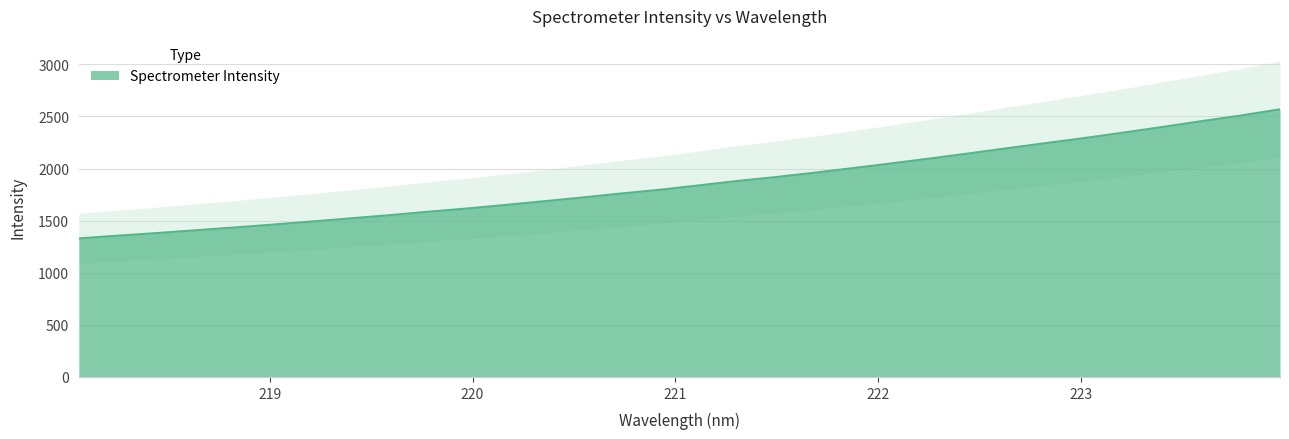

Reading left to right, what are all the values shown in this chart?

1329.8	1355.6	1380.5	1407.3	1434.0	1462.1	1491.5	1521.9	1552.1	1585.1	1616.3	1650.4	1686.4	1722.7	1760.9	1797.0	1838.8	1881.3	1919.1	1960.9	2005.5	2051.1	2098.6	2146.9	2197.4	2246.6	2295.3	2347.3	2400.9	2456.4	2509.5	2568.3